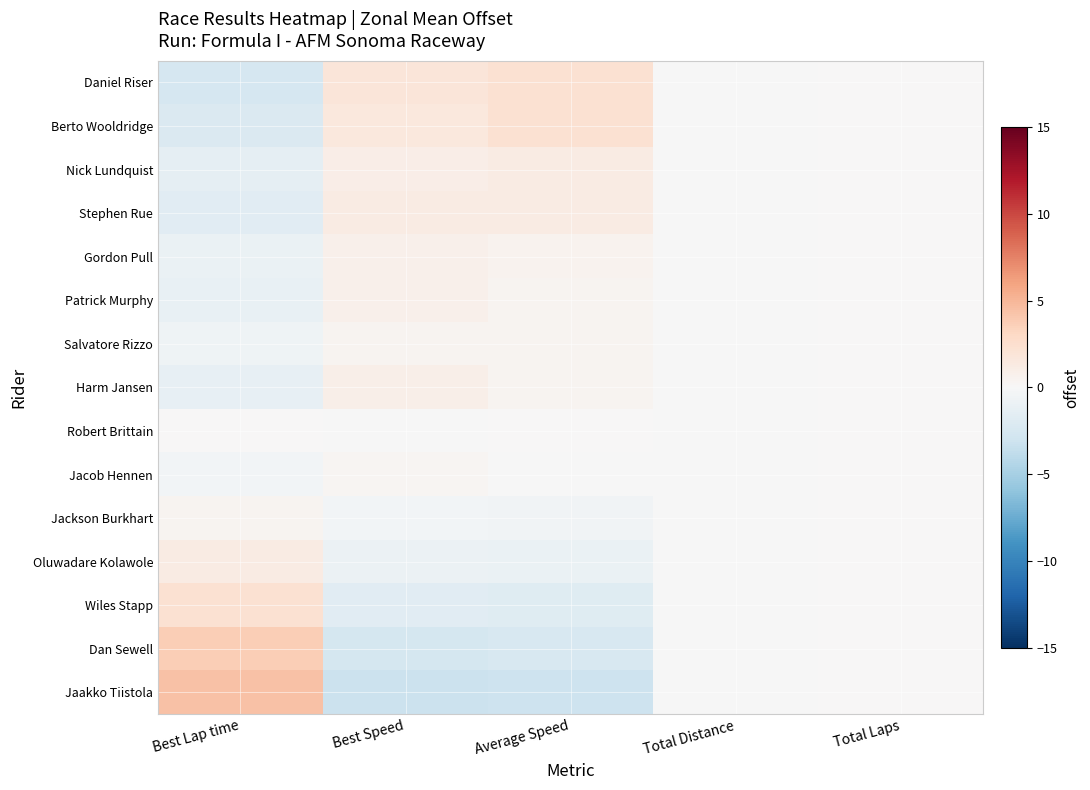

Rank the series at Best Speed from lowest to highest value.

Jaakko Tiistola, Dan Sewell, Wiles Stapp, Oluwadare Kolawole, Jackson Burkhart, Robert Brittain, Jacob Hennen, Salvatore Rizzo, Gordon Pull, Patrick Murphy, Harm Jansen, Nick Lundquist, Stephen Rue, Berto Wooldridge, Daniel Riser